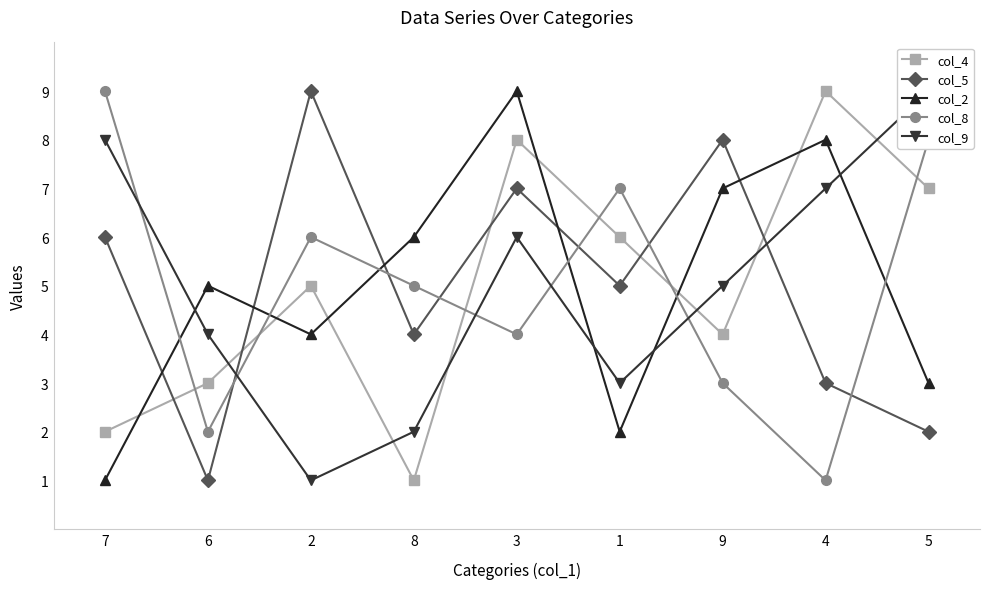

Where is the first local minimum for col_2?

2